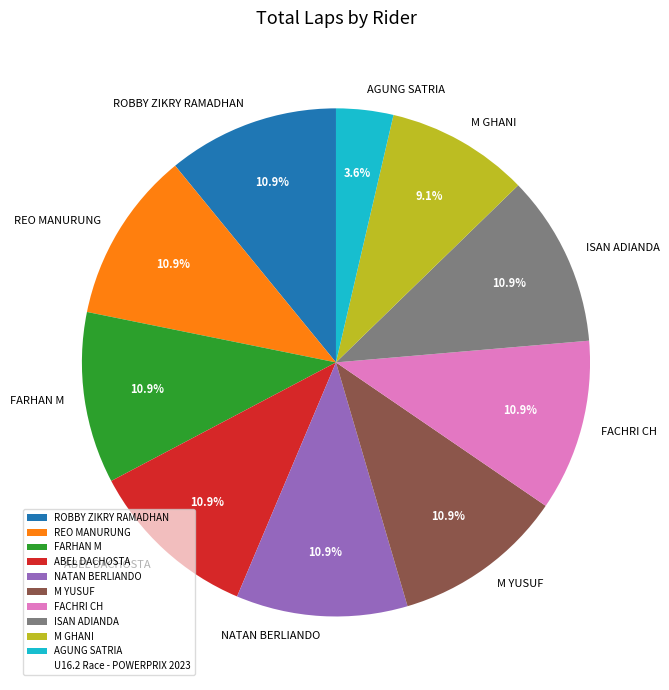

What percentage is the M GHANI slice, to the nearest percent?

9%